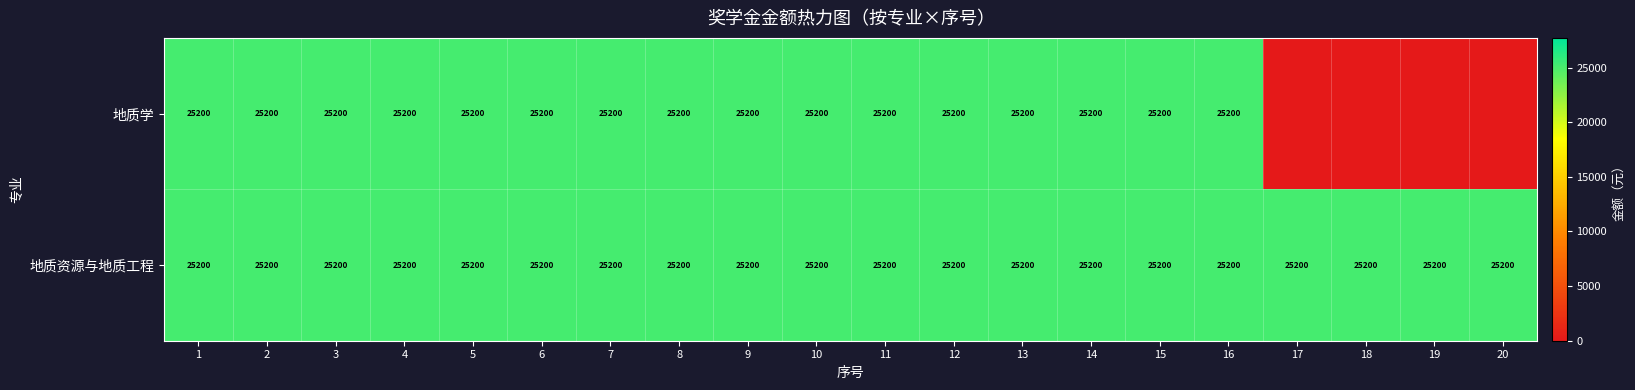

The value of 地质资源与地质工程 at 8 is 34572. True or false?

False